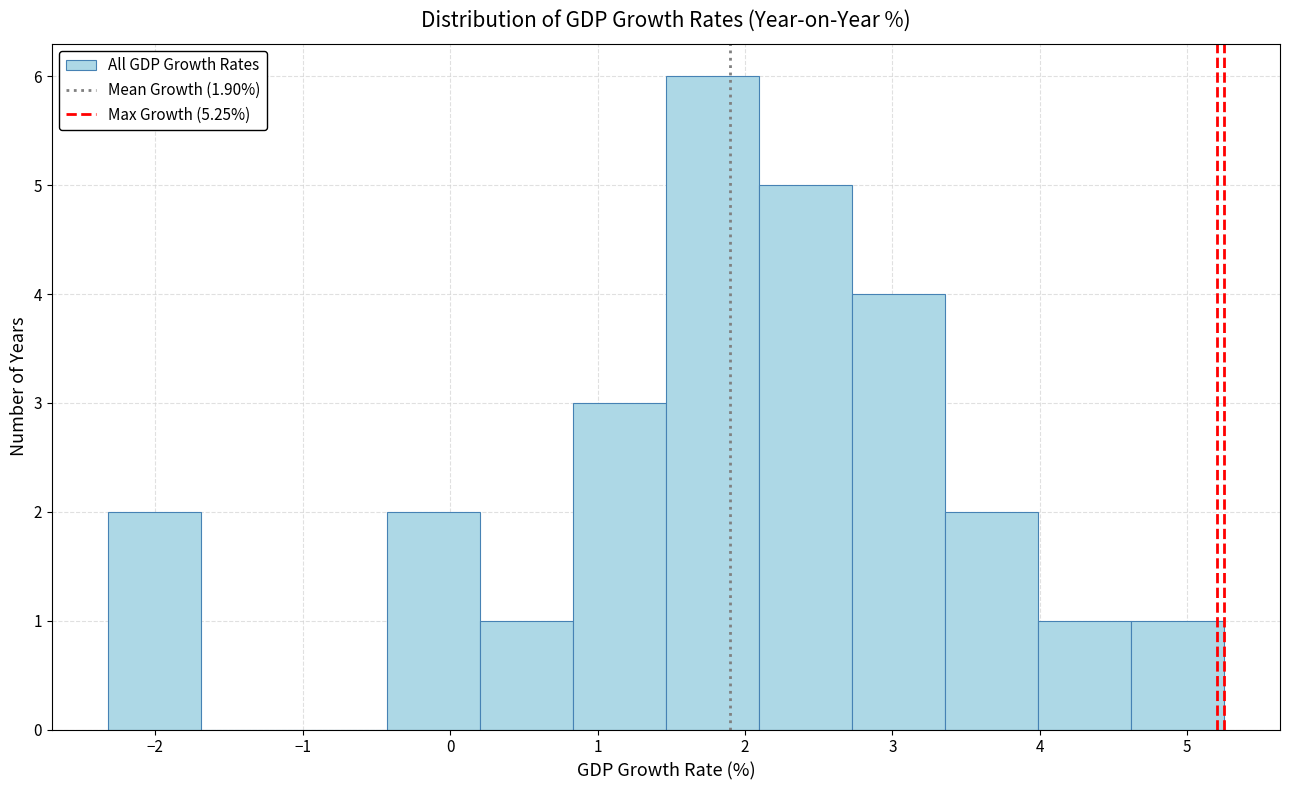

Reading left to right, transcribe this chart: for each bar, give the range it covers on the x-axis and its height. Neither the bar edges nor the heights are printed on the chart, so give them approximately, as read against the axes.

-2.3 to -1.7: 2
-1.7 to -1.1: 0
-1.1 to -0.4: 0
-0.4 to 0.2: 2
0.2 to 0.8: 1
0.8 to 1.5: 3
1.5 to 2.1: 6
2.1 to 2.7: 5
2.7 to 3.4: 4
3.4 to 4.0: 2
4.0 to 4.6: 1
4.6 to 5.3: 1